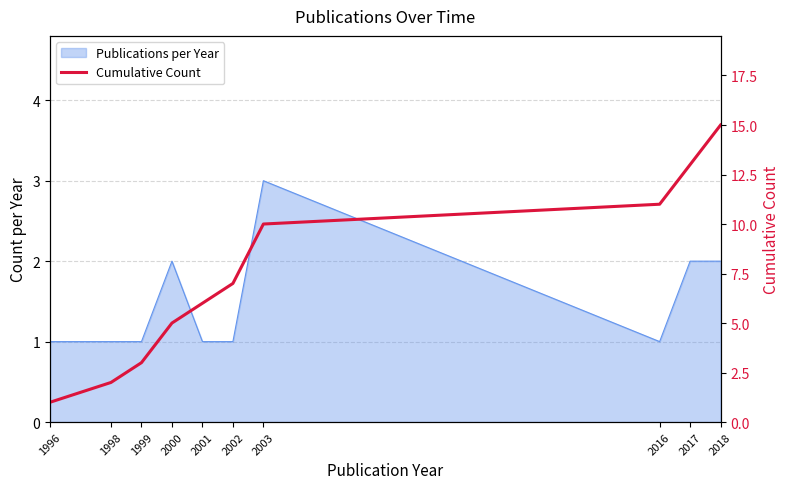

Which has a higher value, 1996 or 1998?

1998